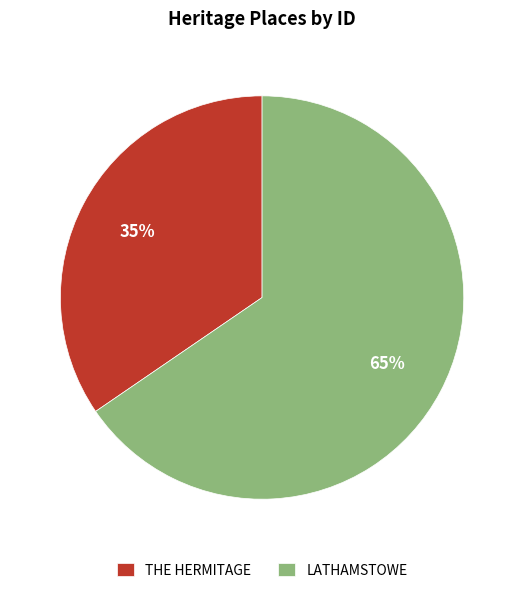

The THE HERMITAGE slice represents 35% of the pie. True or false?

True